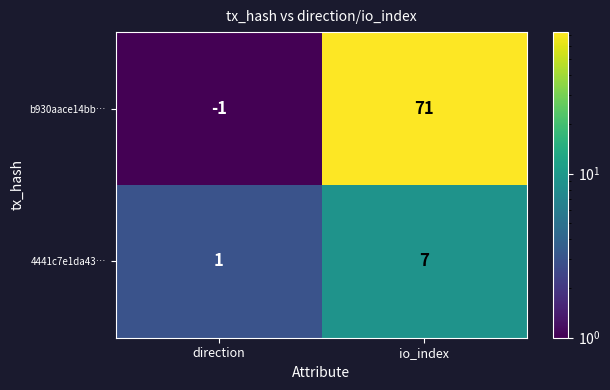

Which series has the largest total across all categories?

b930aace14bb…